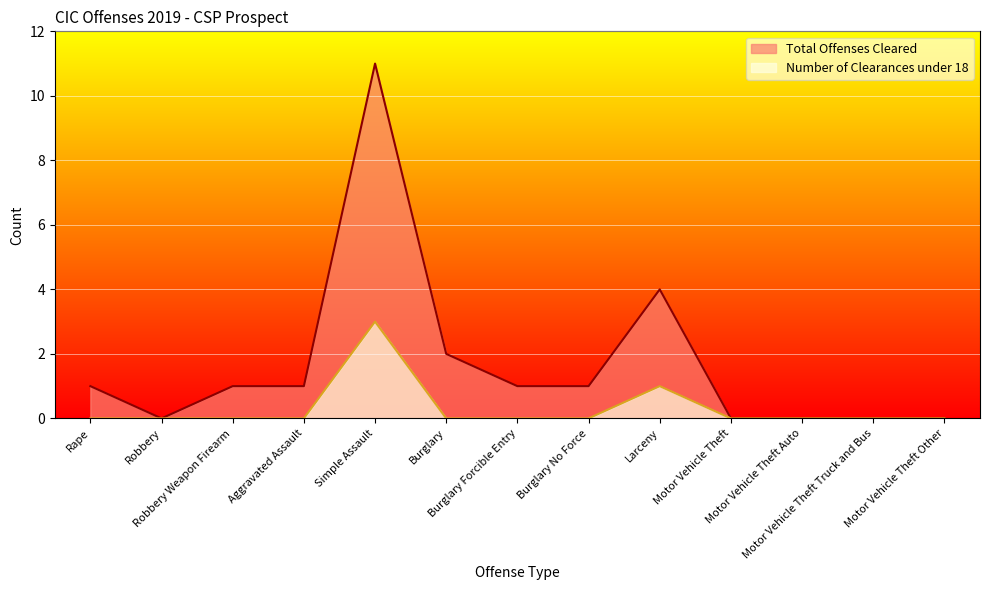

Rank the series at Rape from lowest to highest value.

Number of Clearances under 18, Total Offenses Cleared